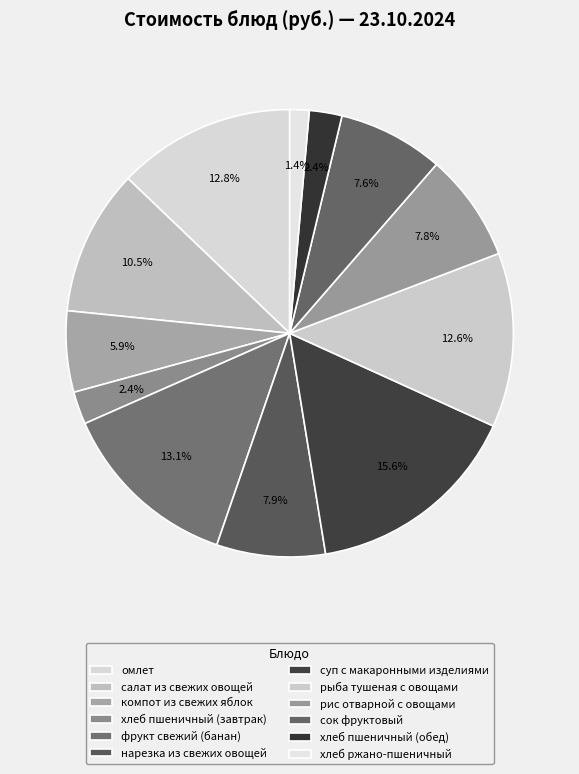

How many segments does this pie chart have?

12